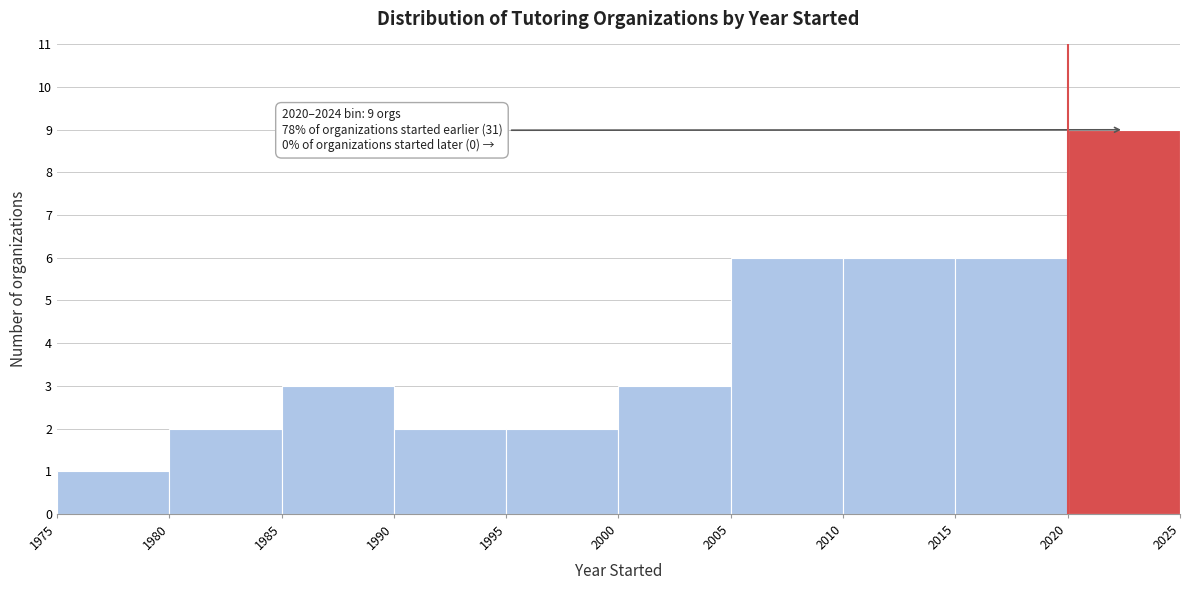

Over which range of the x-axis is the bar tallest?

2020 to 2025